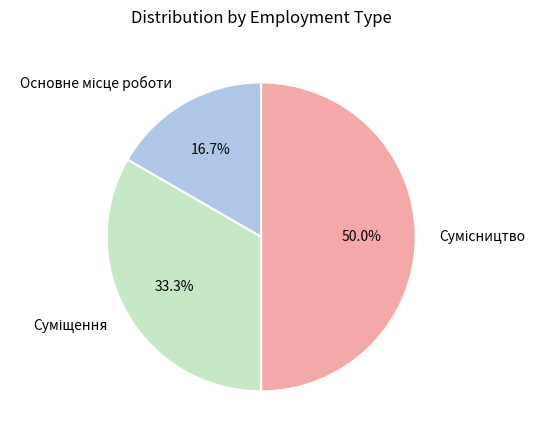

How many slices are in this pie chart?

3